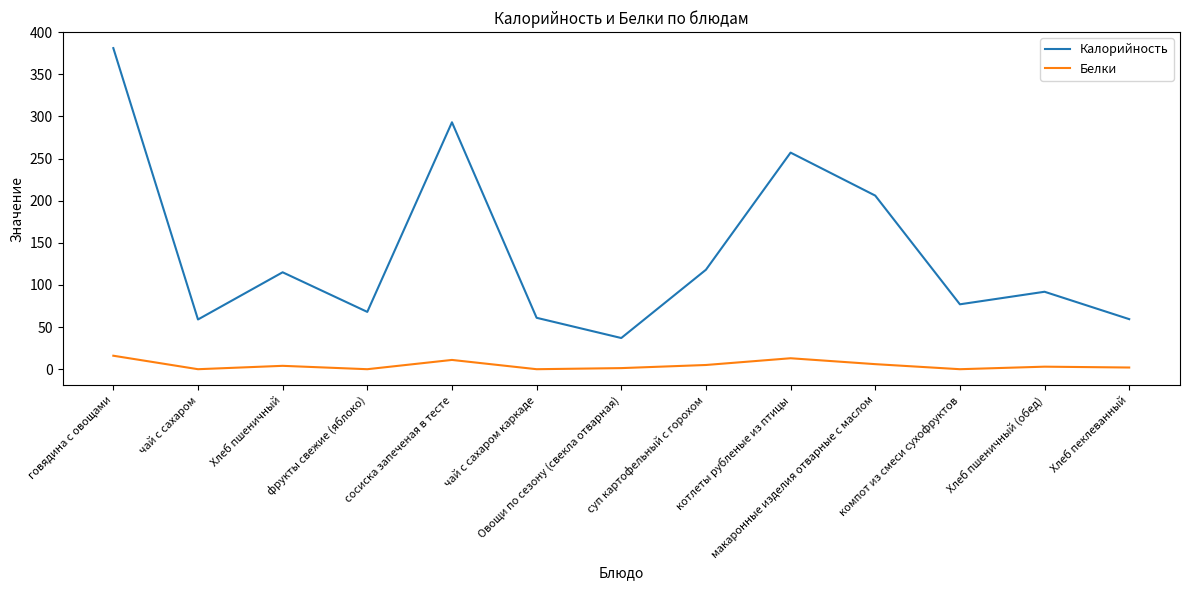

What is the lowest value of the Калорийность series?

37.0